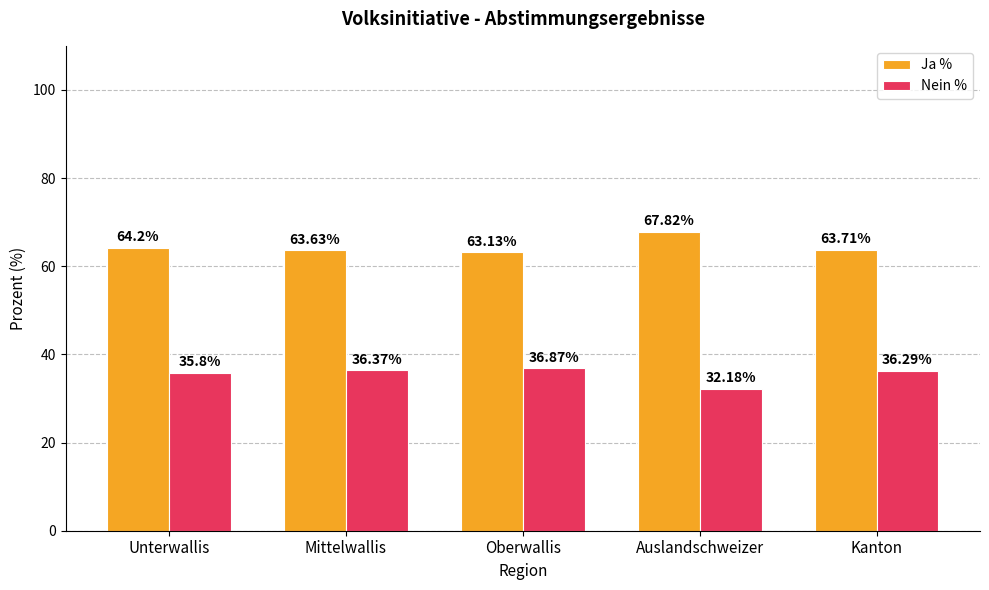

List the labels in order of Nein % value, largest first.

Oberwallis, Mittelwallis, Kanton, Unterwallis, Auslandschweizer